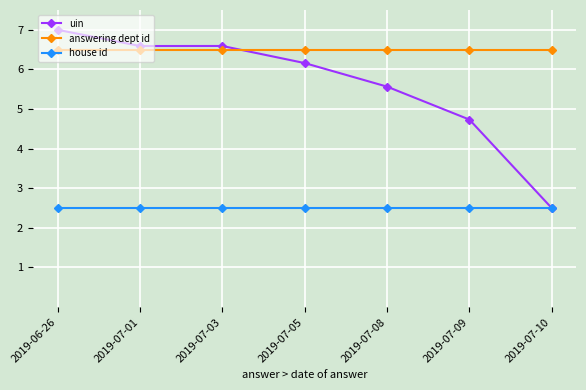

Reading left to right, what are all the values shown in this chart?

uin: 2019-06-26=7.0	2019-07-01=6.6	2019-07-03=6.6	2019-07-05=6.2	2019-07-08=5.6	2019-07-09=4.7	2019-07-10=2.5
answering dept id: 2019-06-26=6.5	2019-07-01=6.5	2019-07-03=6.5	2019-07-05=6.5	2019-07-08=6.5	2019-07-09=6.5	2019-07-10=6.5
house id: 2019-06-26=2.5	2019-07-01=2.5	2019-07-03=2.5	2019-07-05=2.5	2019-07-08=2.5	2019-07-09=2.5	2019-07-10=2.5